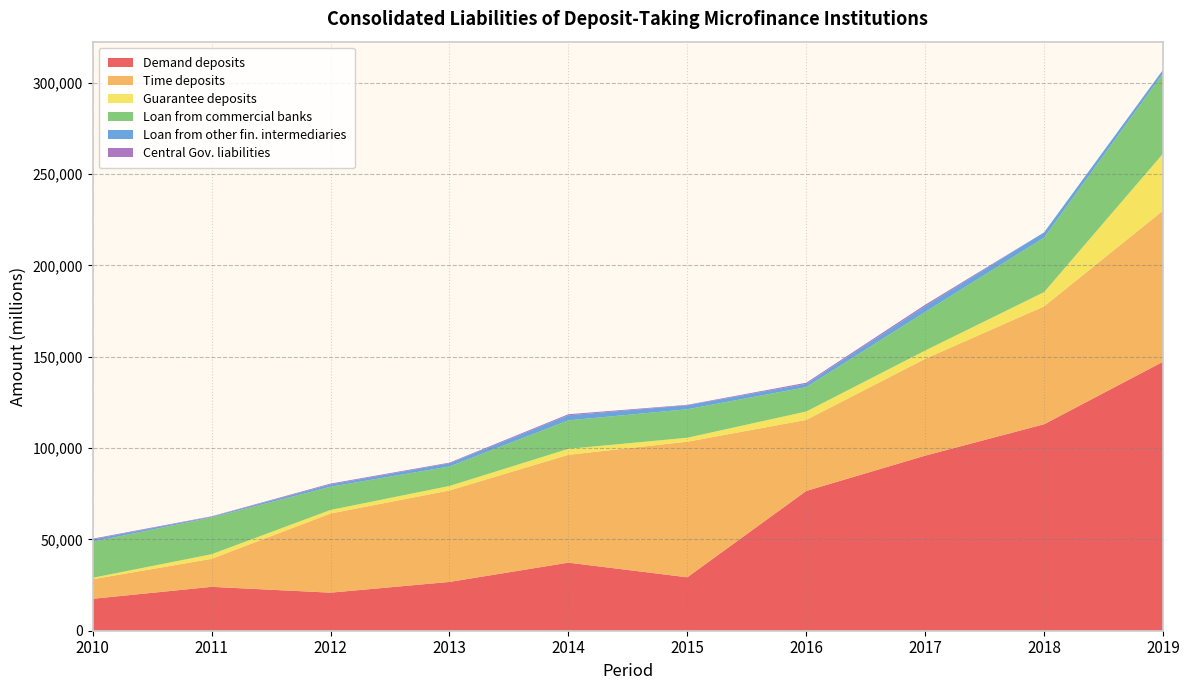

Reading left to right, list all the values displayed in this chart.

Demand deposits: 2010=17477.2	2011=24023.6	2012=20835.7	2013=26715.3	2014=37258.6	2015=29253.6	2016=76525.8	2017=95830.5	2018=113035.0	2019=147252.9
Time deposits: 2010=10707.7	2011=15337.8	2012=43326.7	2013=50051.9	2014=59038.1	2015=74216.6	2016=38875.4	2017=53007.8	2018=64527.3	2019=82761.1
Guarantee deposits: 2010=774.1	2011=2508.7	2012=1939.2	2013=2468.9	2014=3260.0	2015=2161.1	2016=4589.6	2017=4537.7	2018=7802.8	2019=31176.7
Loan from commercial banks: 2010=19735.6	2011=20111.7	2012=12709.8	2013=10672.1	2014=15591.7	2015=15601.8	2016=13345.8	2017=21115.3	2018=29806.7	2019=43928.1
Loan from other fin. intermediaries: 2010=1247.0	2011=428.0	2012=1265.8	2013=1718.7	2014=2765.8	2015=2163.7	2016=1789.9	2017=3149.0	2018=2858.9	2019=1969.4
Central Gov. liabilities: 2010=423.0	2011=210.4	2012=460.0	2013=378.2	2014=590.1	2015=257.2	2016=622.3	2017=805.1	2018=40.5	2019=0.0